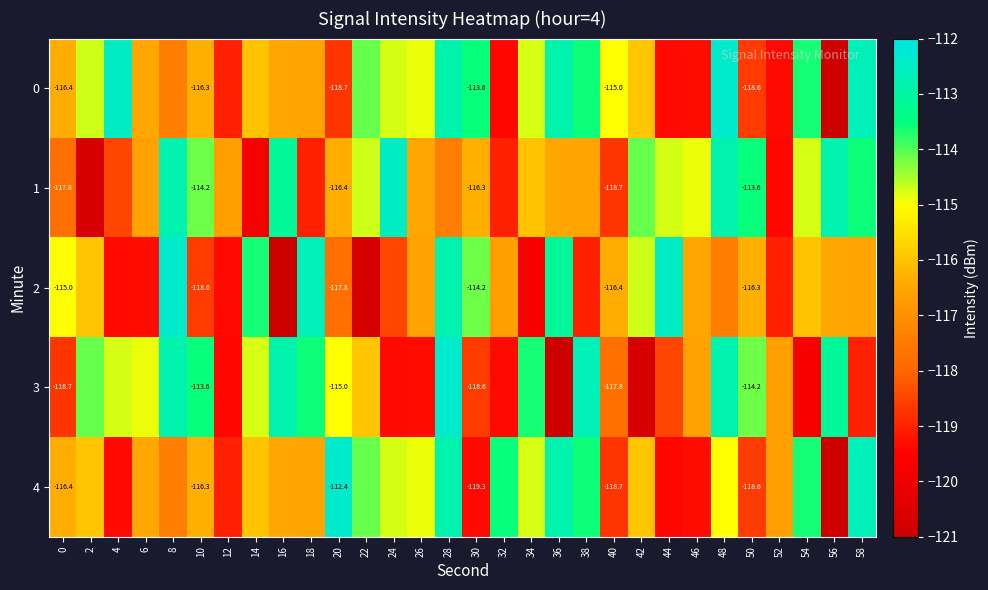

Which category has the lowest value in the 4 series?

56